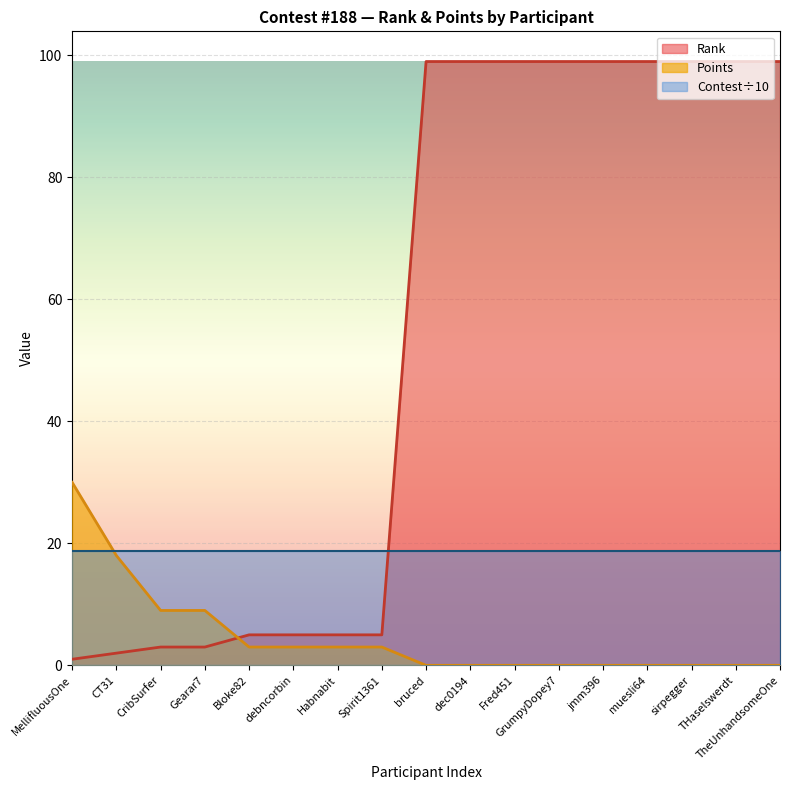

What is the total value across all series at Habnabit?

26.8